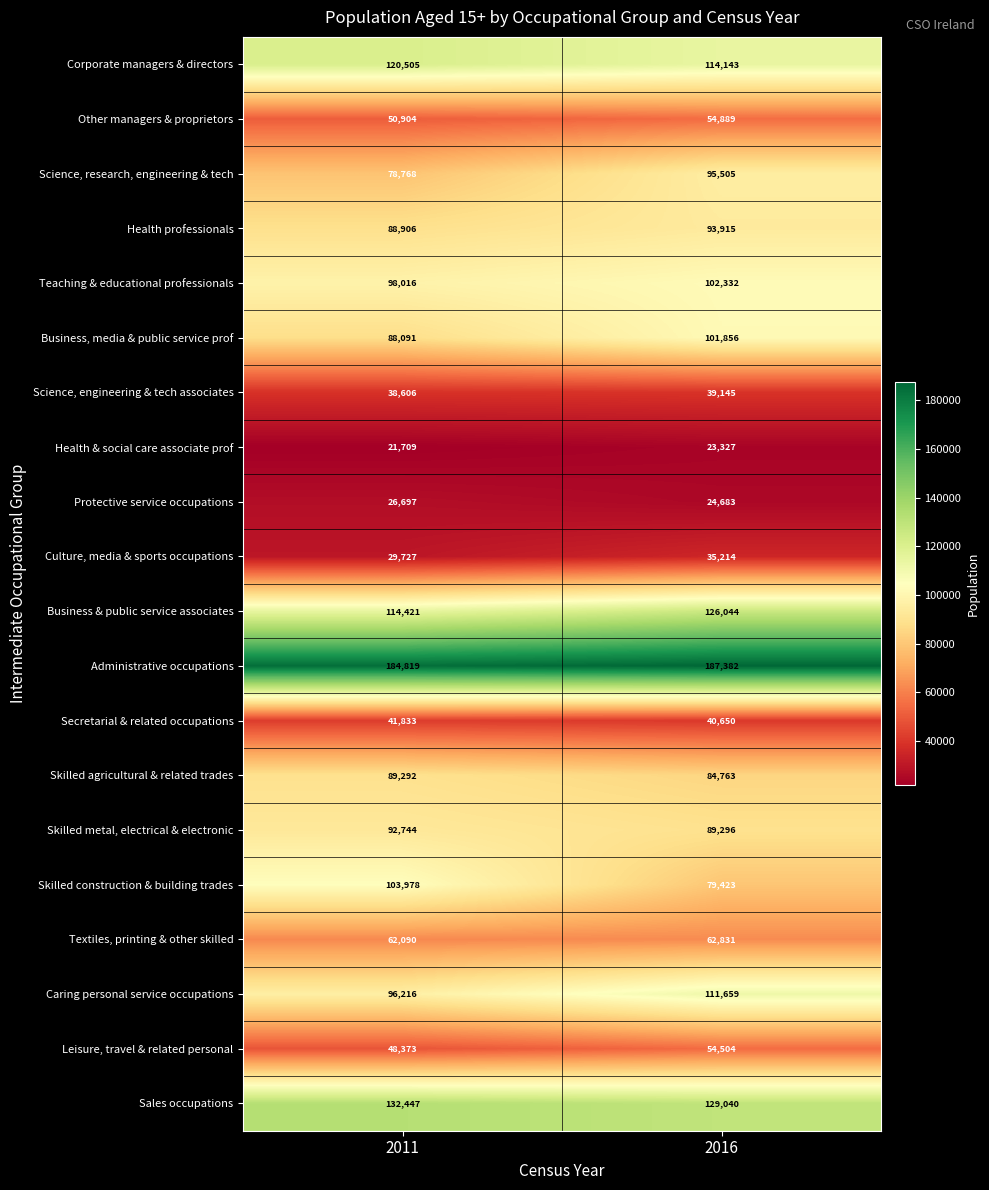

What is the total value across all series at 2016?

1650601